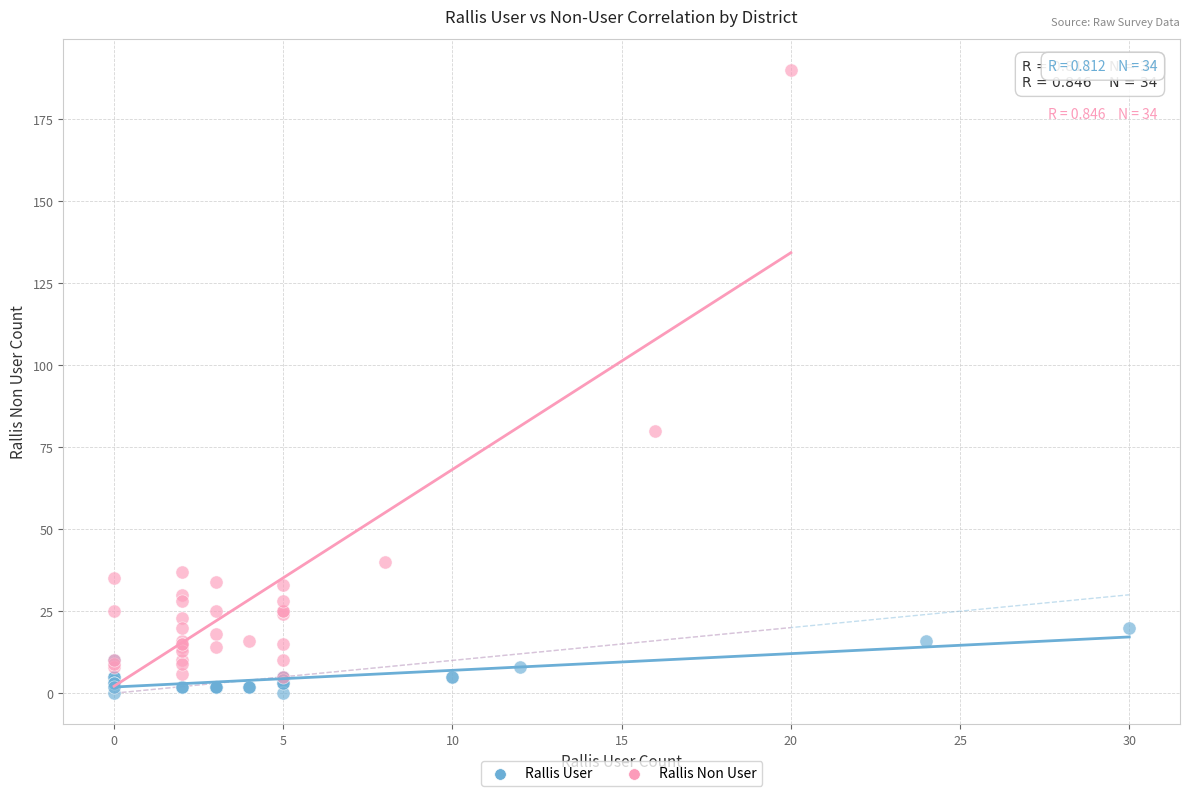

Which series contains the highest Y value?

Rallis Non User